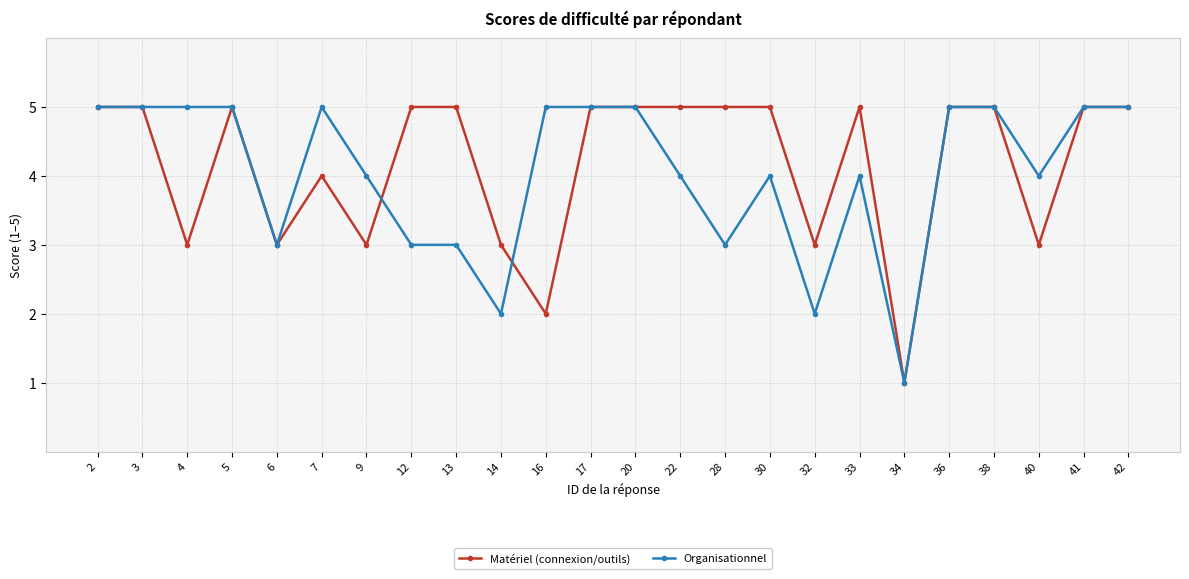

At which category does Matériel (connexion/outils) reach its first local valley?

4